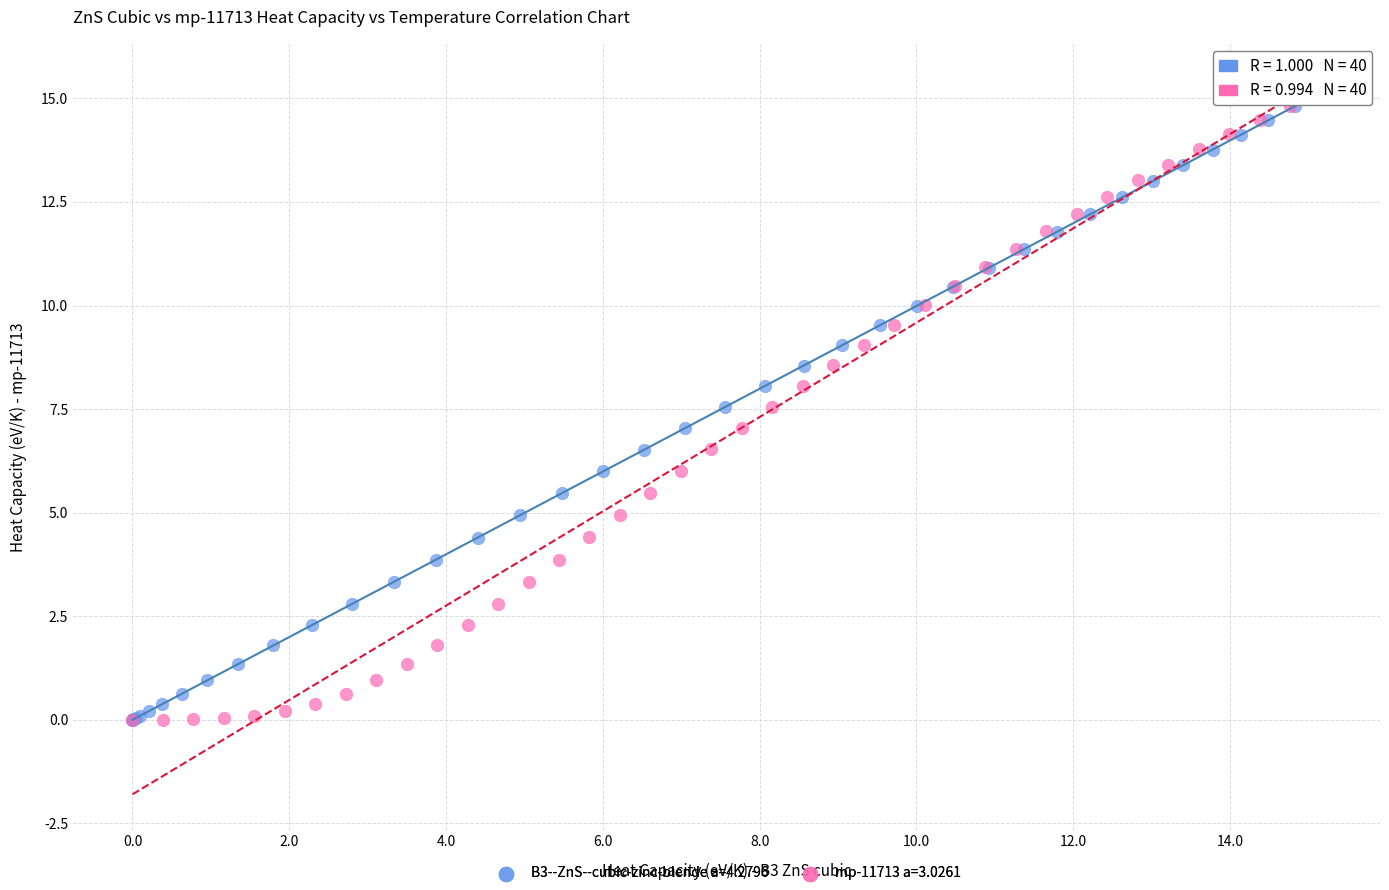

Which series has the widest spread of Y values?

mp-11713 a=3.0261